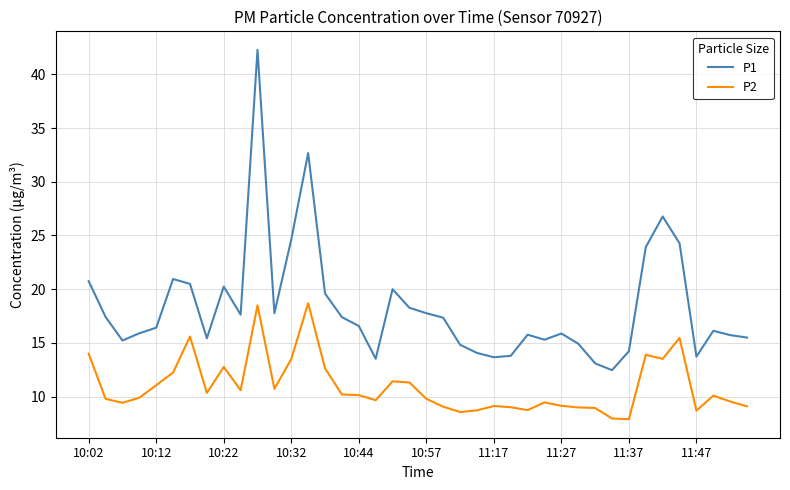

True or false: P1 and P2 intersect in this chart.

False